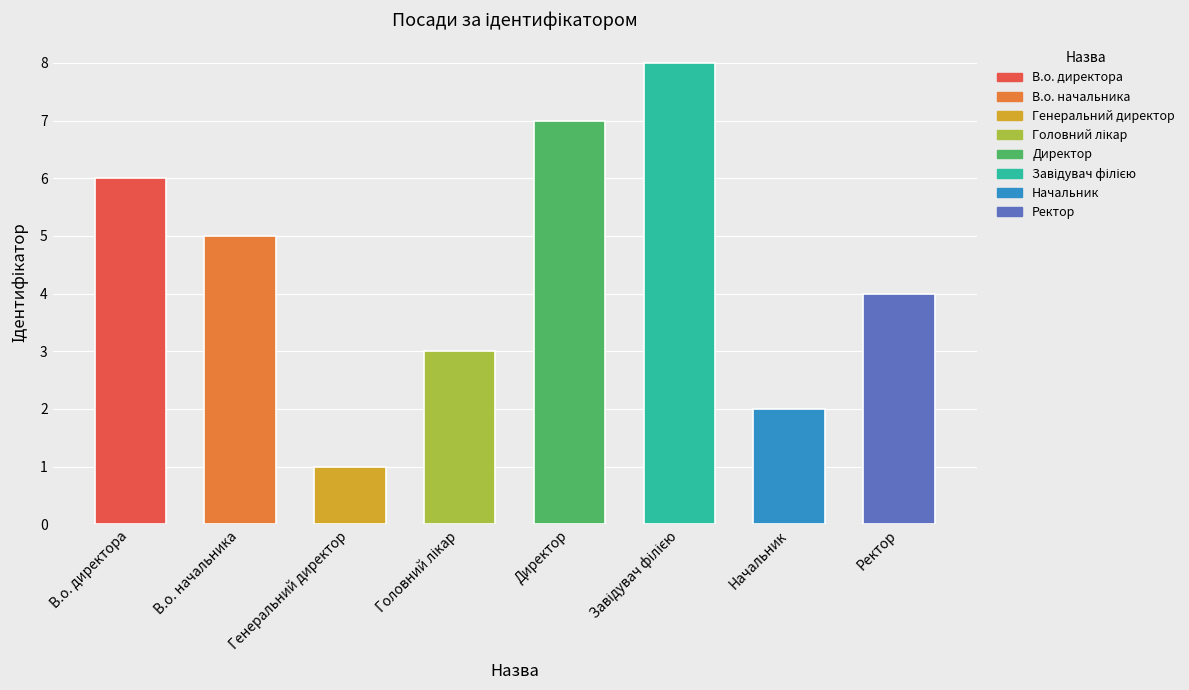

Reading right to left, extract all data points from this chart.

4	2	8	7	3	1	5	6